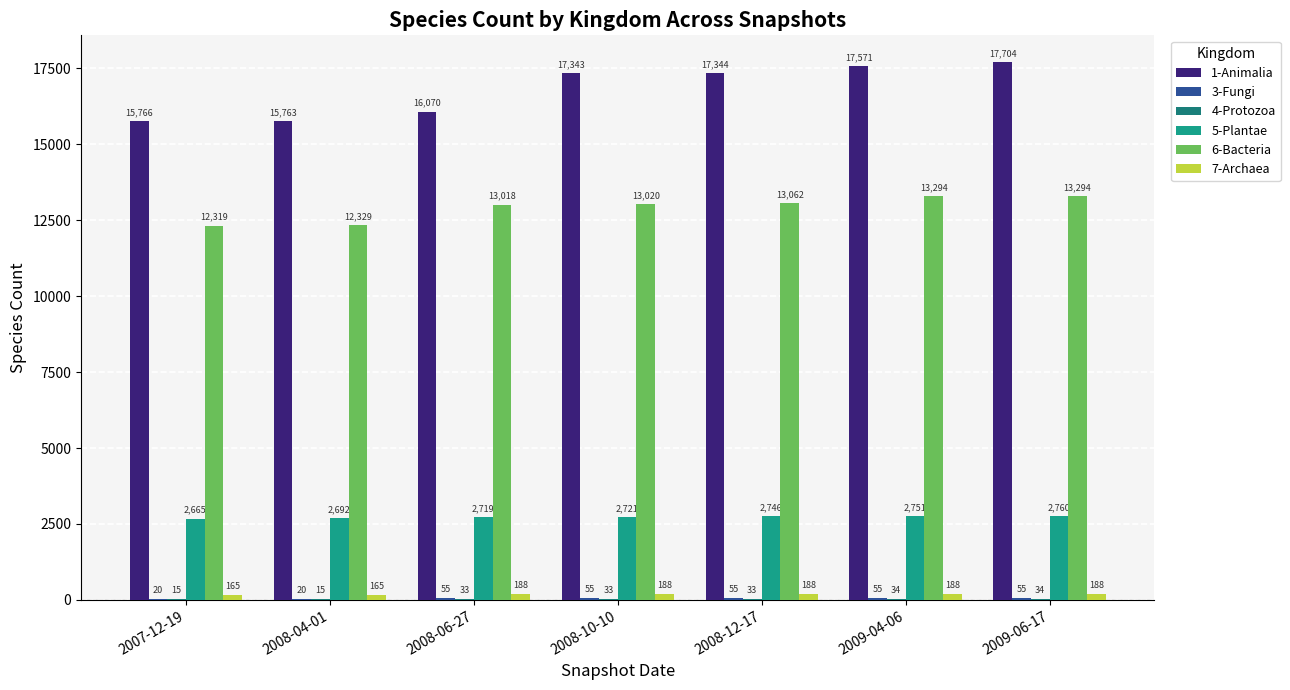

Which has a higher value, 2009-04-06 or 2009-06-17?

2009-06-17